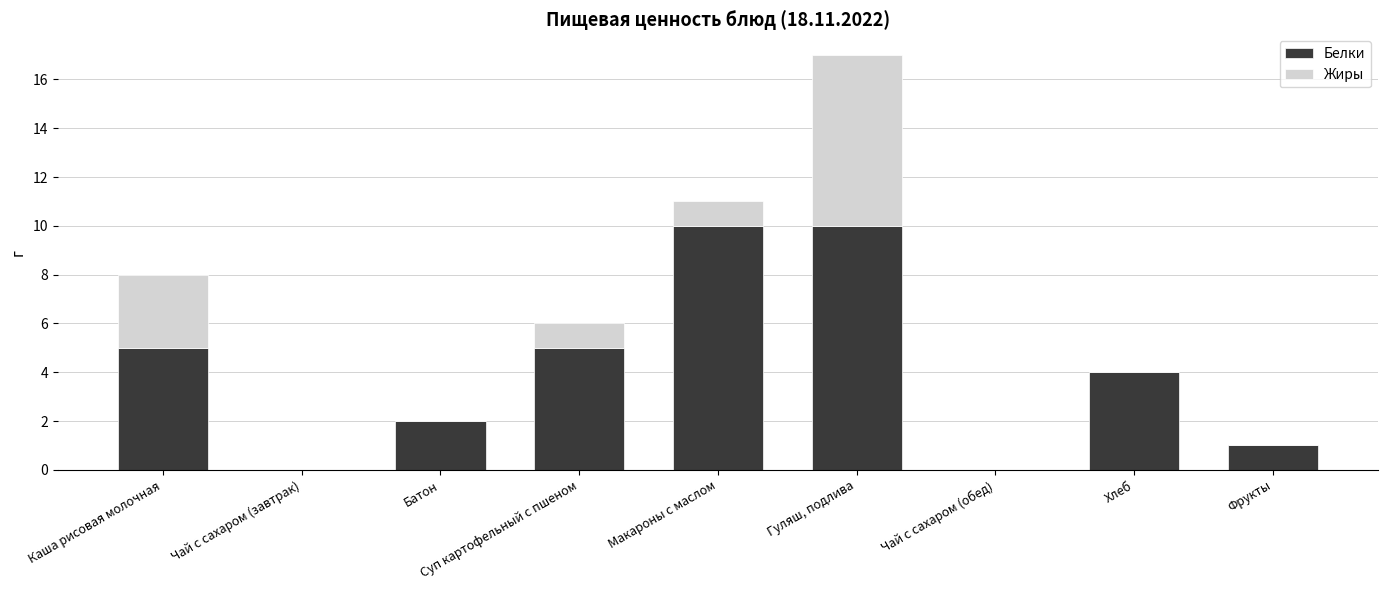

At which category is the sum across all series the highest?

Гуляш, подлива